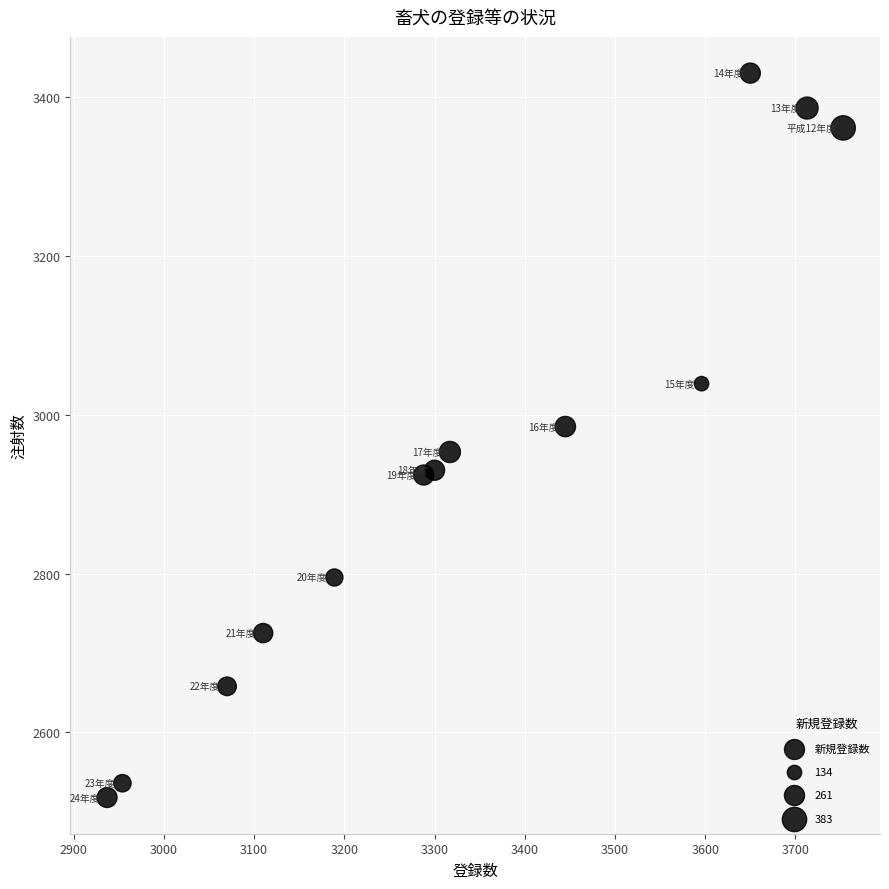

What is the range of X values (max minus min)?

816